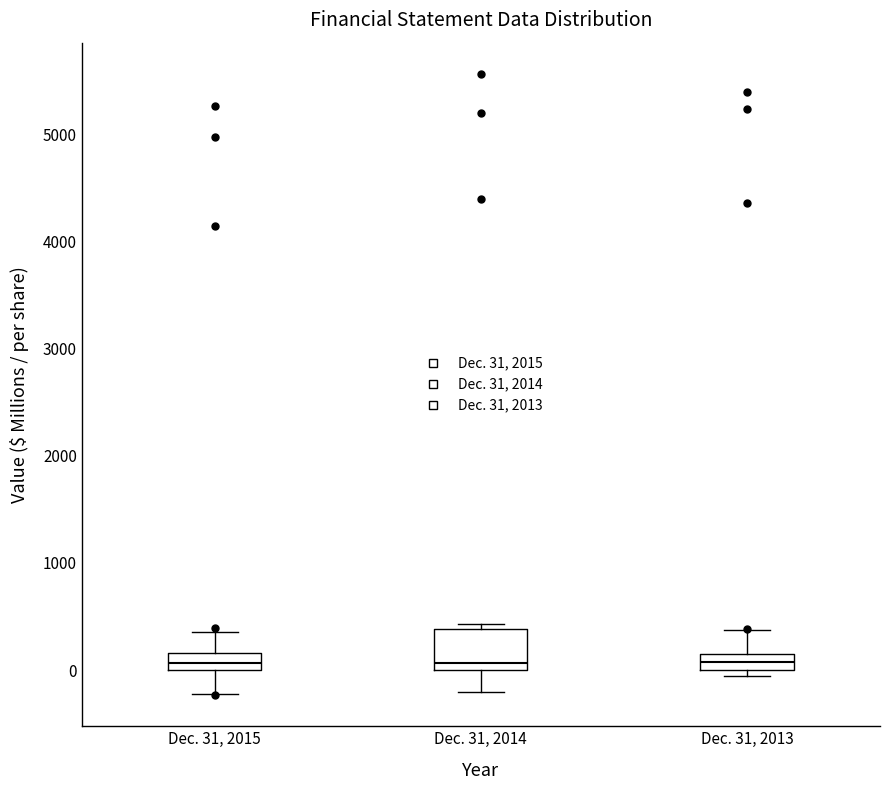

Where is the lower edge of the box for Dec. 31, 2015 on the y-axis? The values are not printed on the chart, so give them approximately, as read against the axis.

0